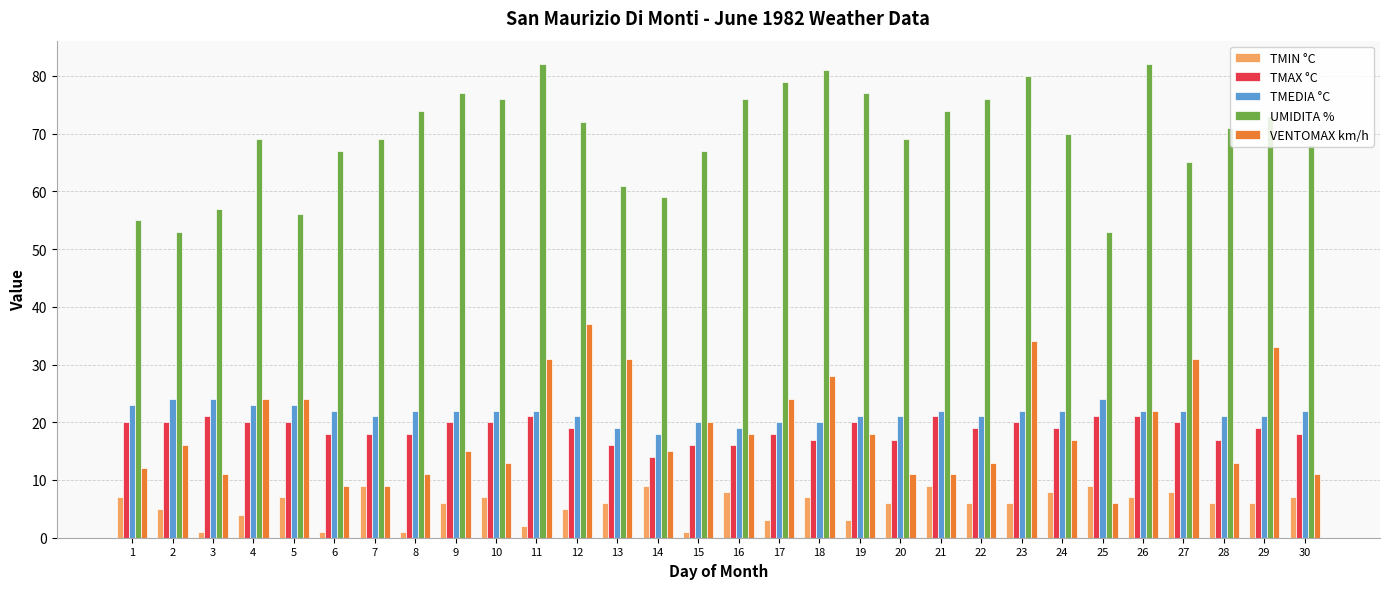

Where does the VENTOMAX km/h series first go above 17?

4